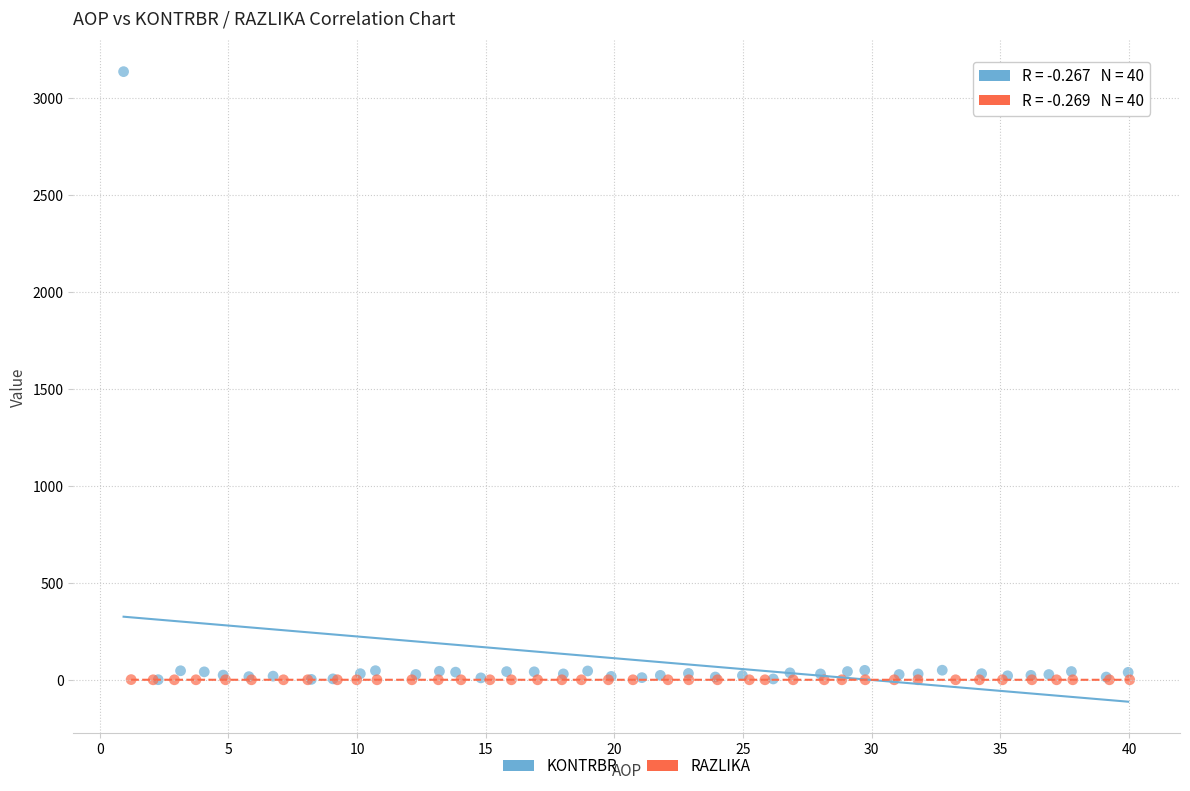

Which series reaches the maximum Y coordinate?

KONTRBR